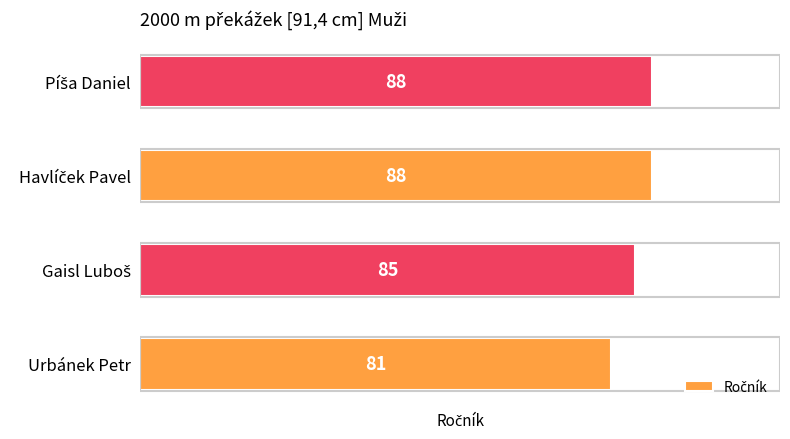

The chart shows a value of 81 at Urbánek Petr. True or false?

True